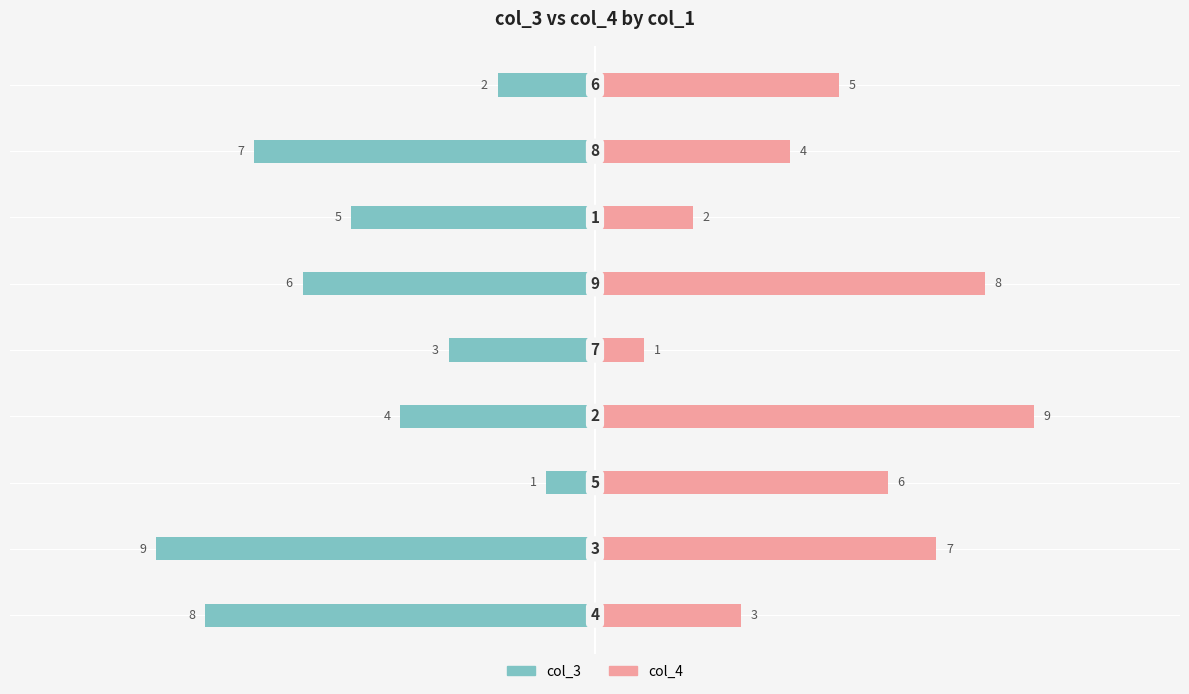

Rank the series by their average value, from lowest to highest.

col_3, col_4